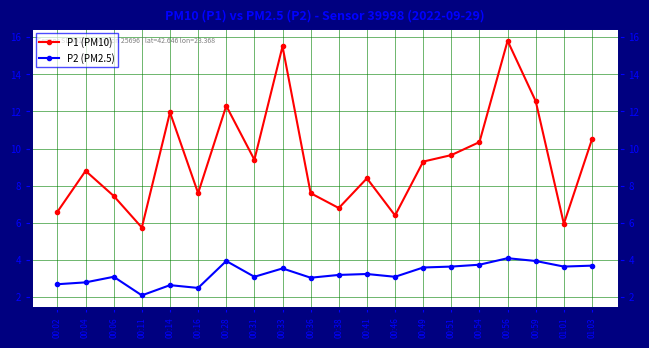

How many interior local peaks does the P1 (PM10) series have?

6